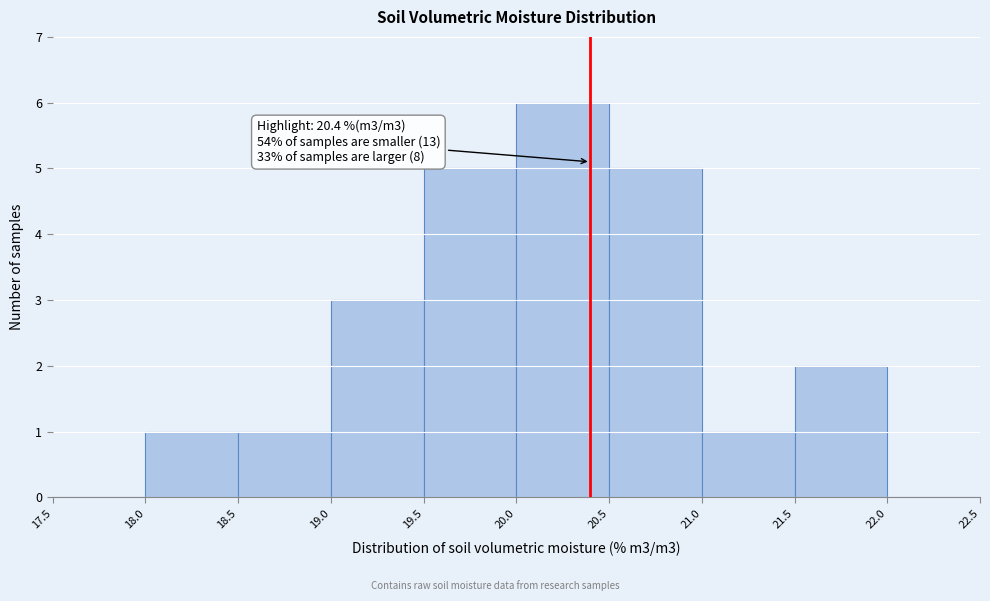

Over which range of the x-axis is the bar tallest?

20.0 to 20.5